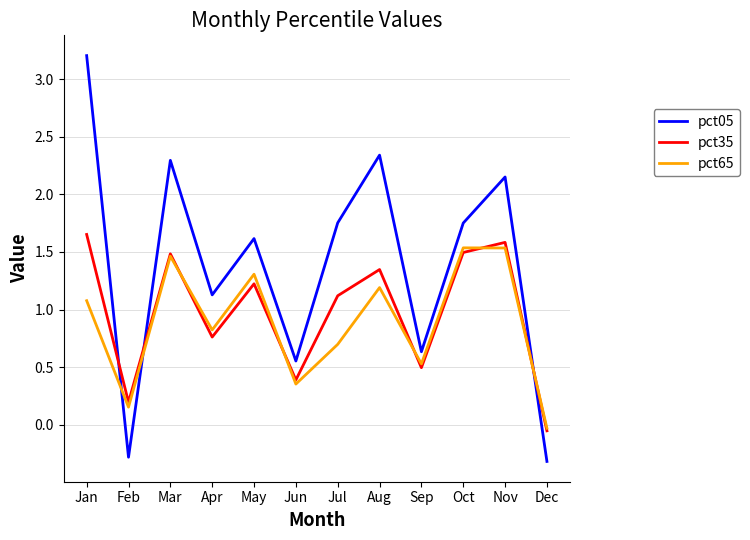

Which series ends up on top after the final intersection of pct65 and pct05?

pct65